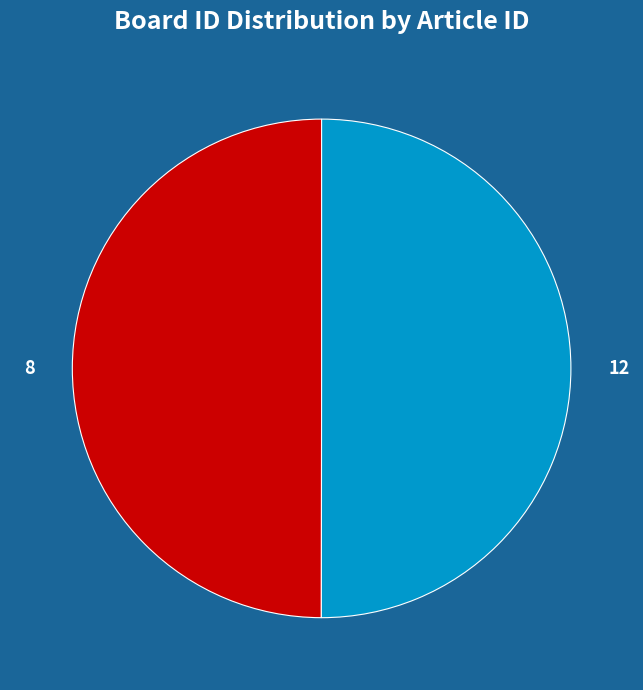

How many segments does this pie chart have?

2